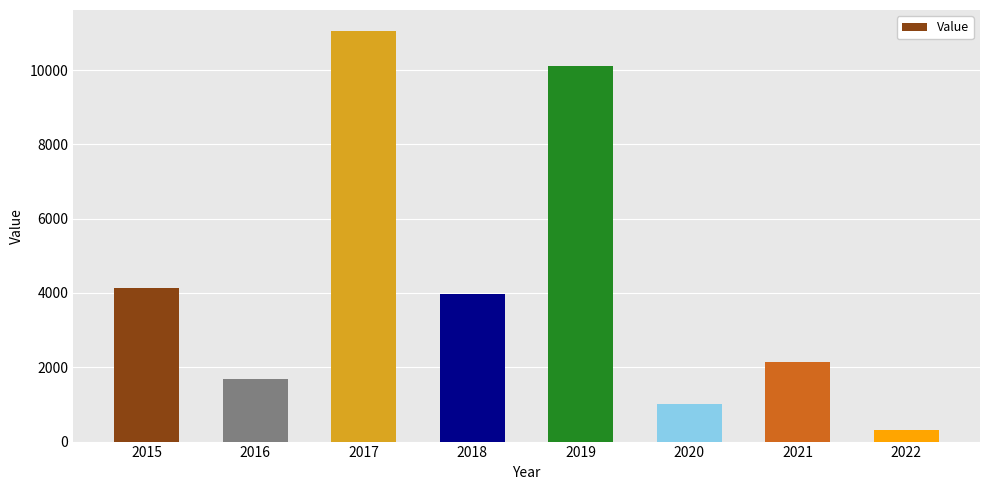

Is it true that the value at 2022 is 318?

True